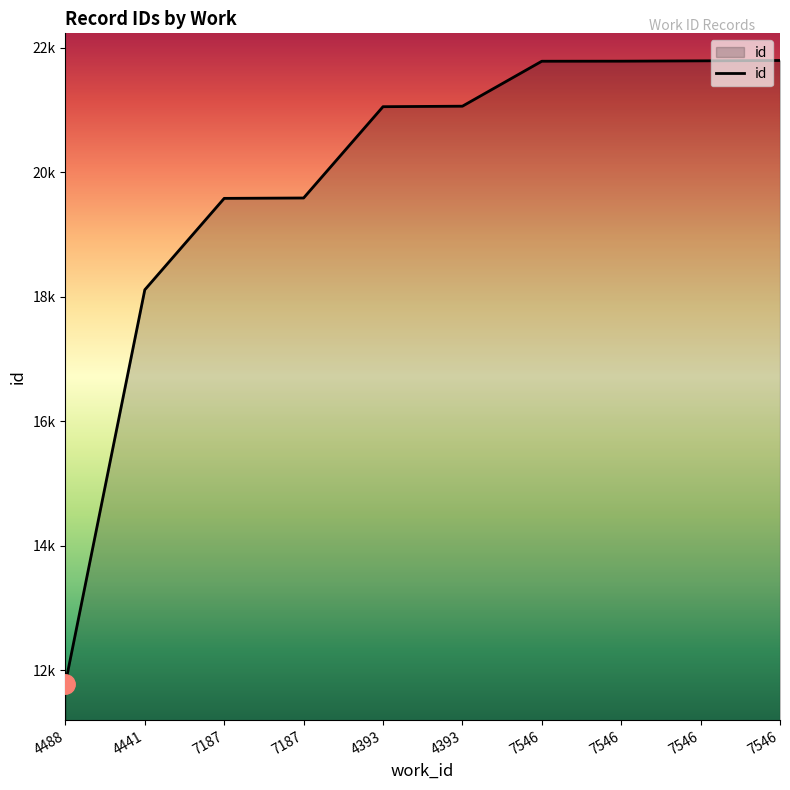

Does the chart display data point markers on the line(s)?

No